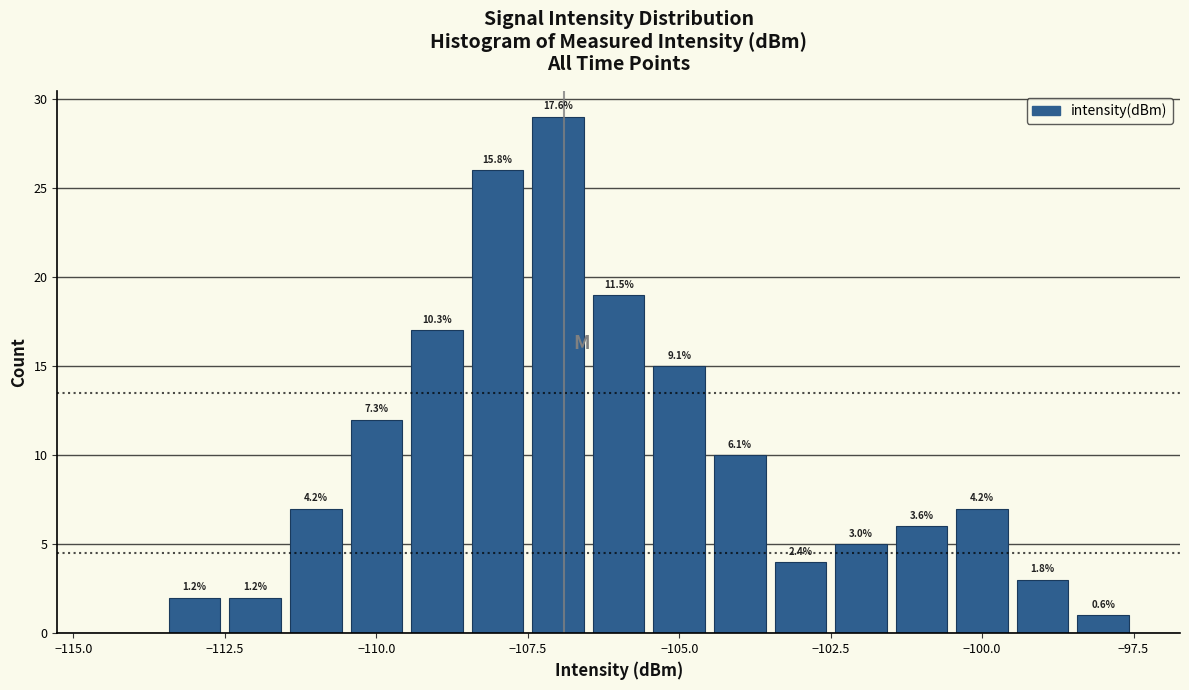

Around what value on the x-axis is the tallest bar? Give the approximate position of its centre, as read against the axis.

-107.0